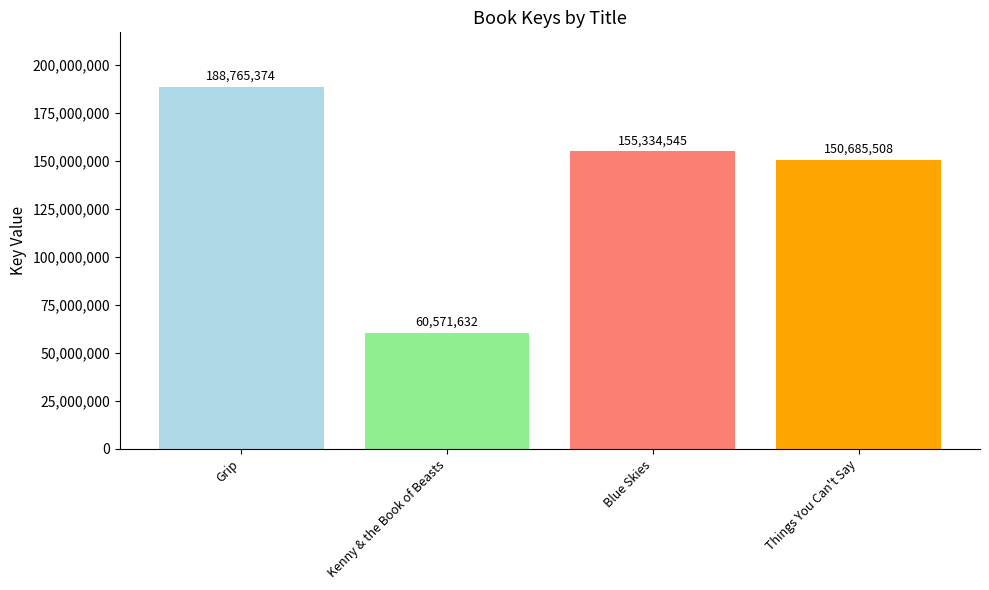

True or false: the data shows 259000180 at Grip.

False